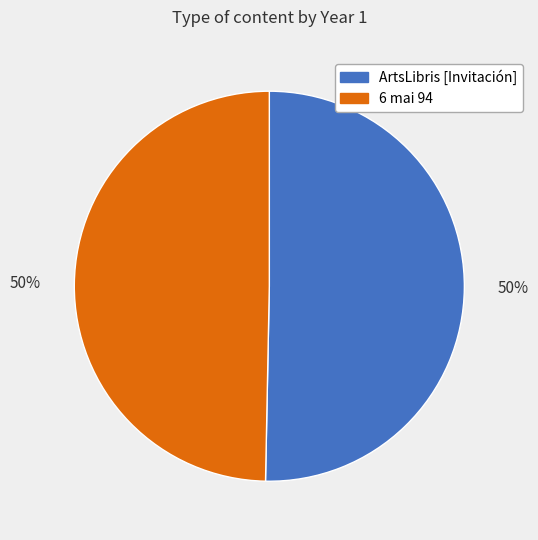

Do ArtsLibris [Invitación] and 6 mai 94 together represent more than half of the pie?

Yes